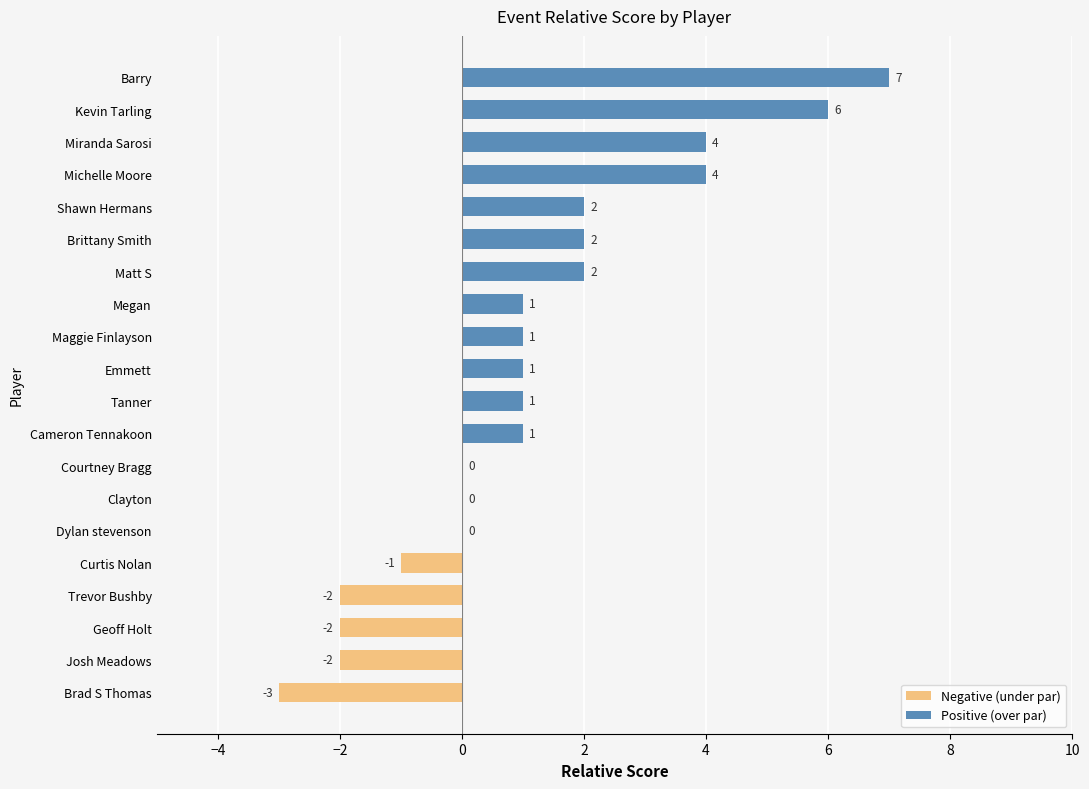

How many data points does each series have?

20